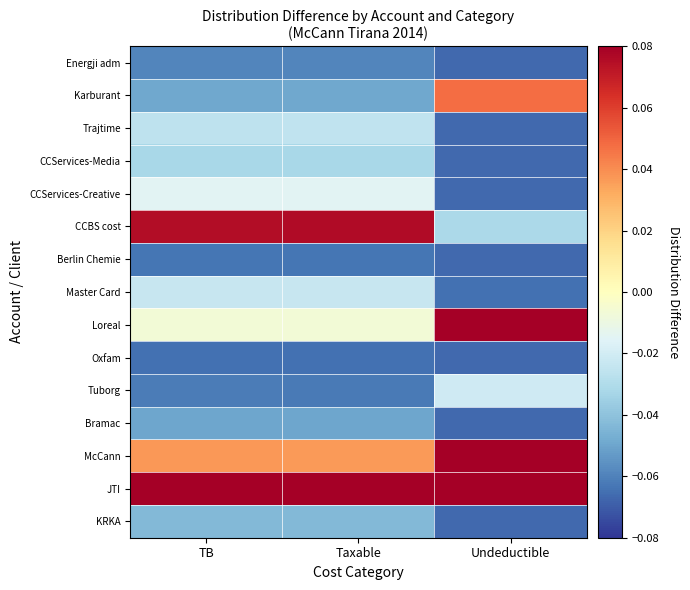

At how many categories does at least one series exceed 0?

3